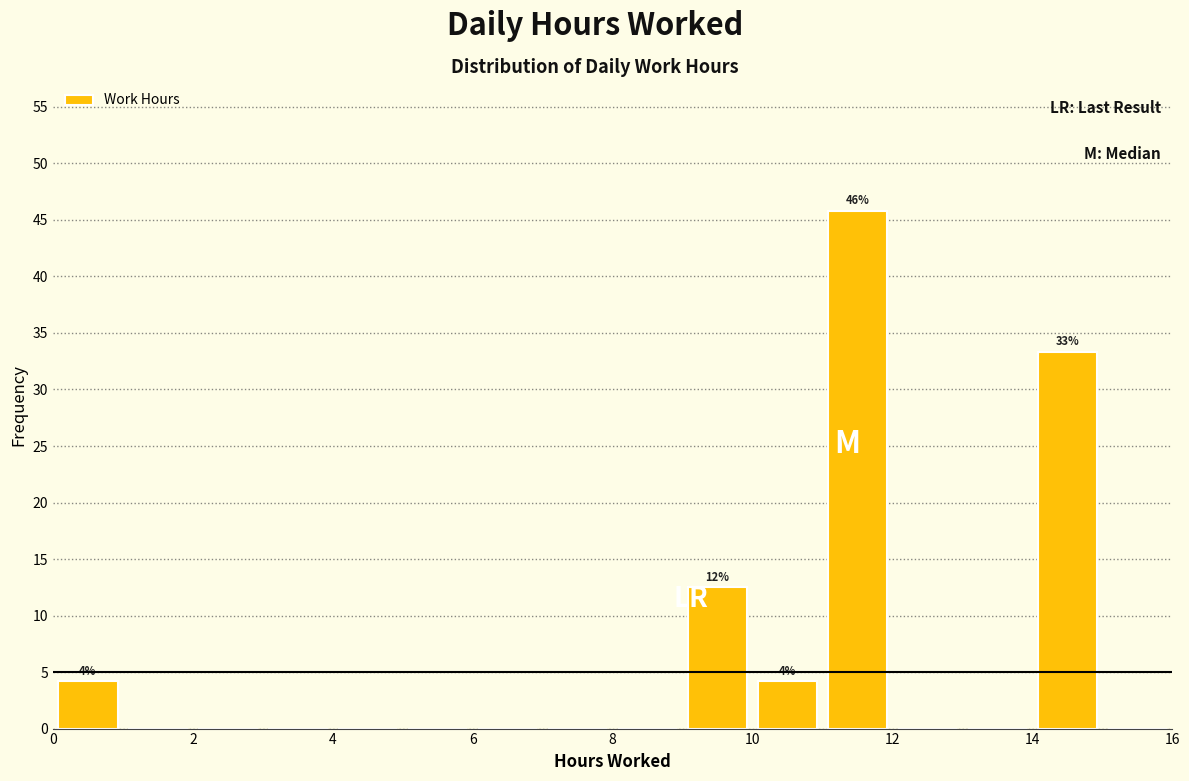

Which range on the x-axis has the tallest bar?

11 to 12